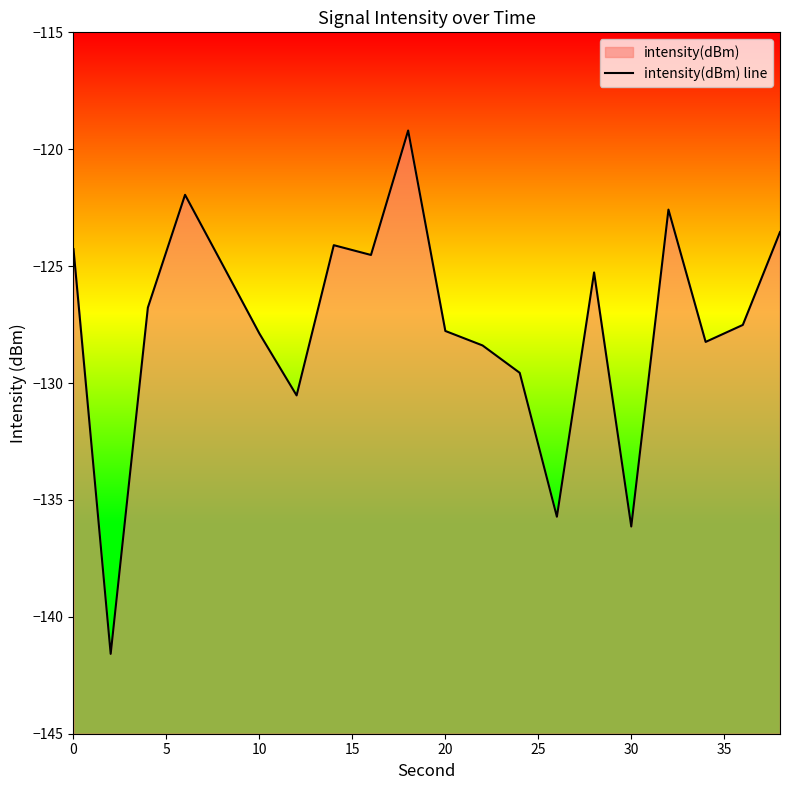

What is the difference between the maximum and minimum values?

22.4